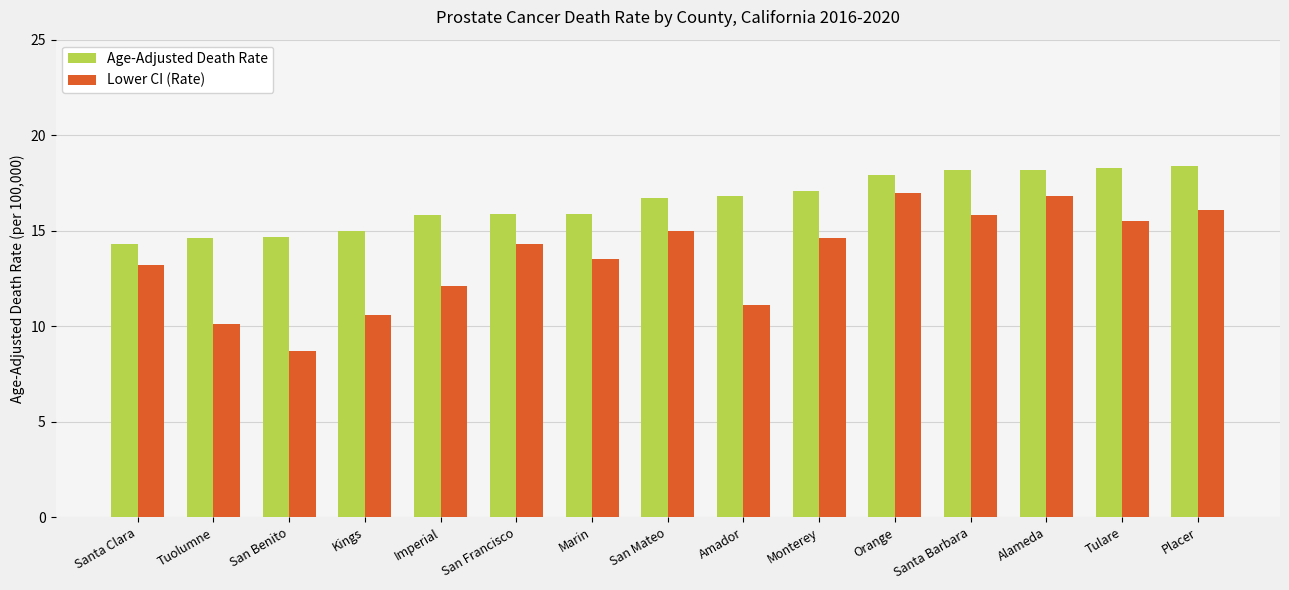

How many data points in Age-Adjusted Death Rate are above 16?

8